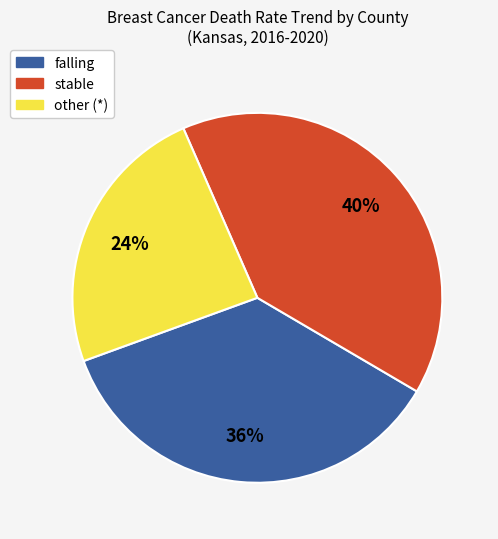

The falling slice represents 36% of the pie. True or false?

True